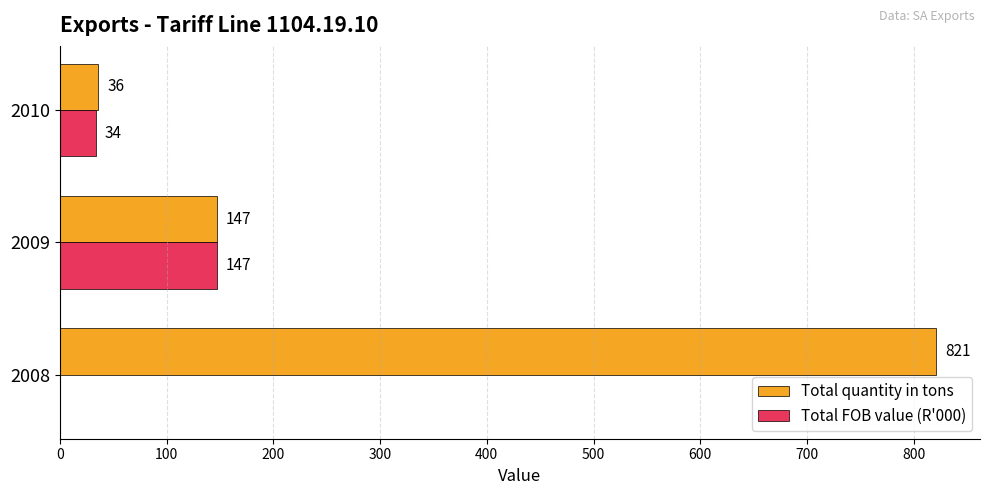

Where is Total FOB value (R'000) nearest to the value 73?

2010